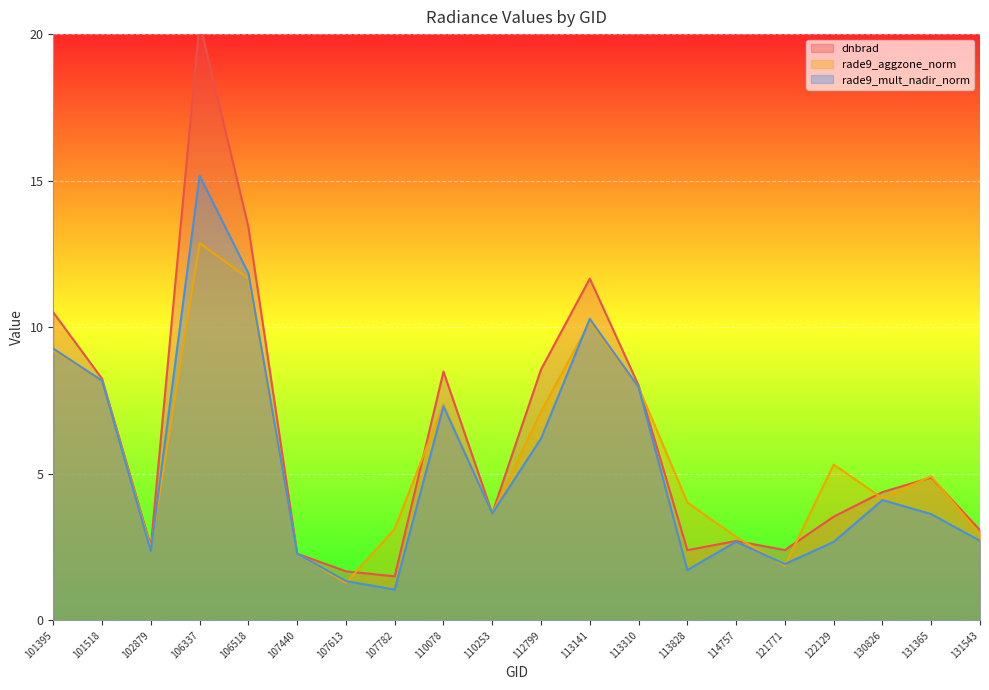

Where does the rade9_mult_nadir_norm series first go above 3?

101395